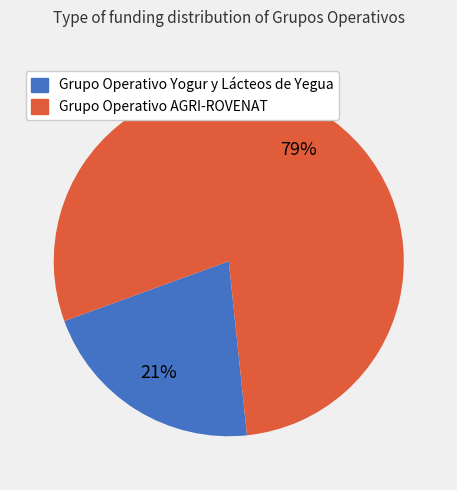

The Grupo Operativo Yogur y Lácteos de Yegua slice represents 28% of the pie. True or false?

False